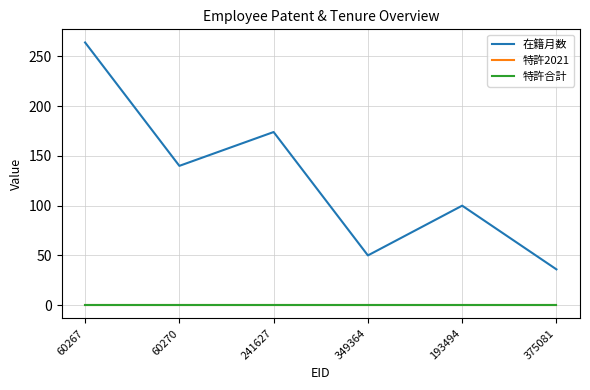

What is the label of the 6th point from the right?

60267